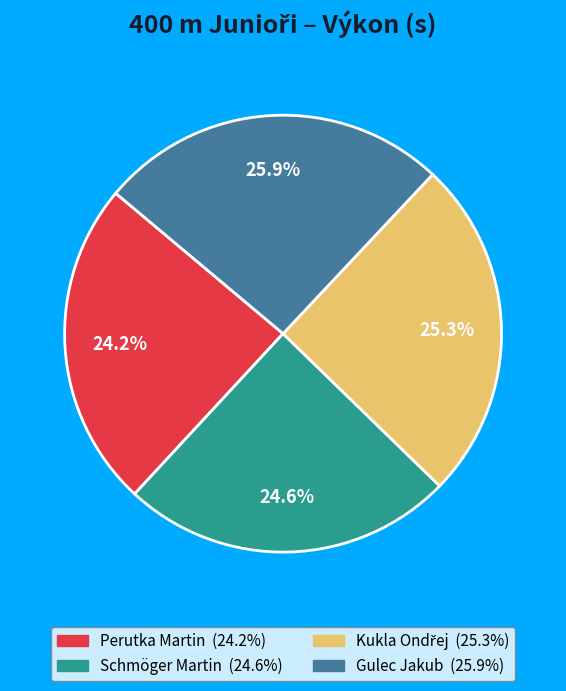

Is there a majority slice in this chart?

No